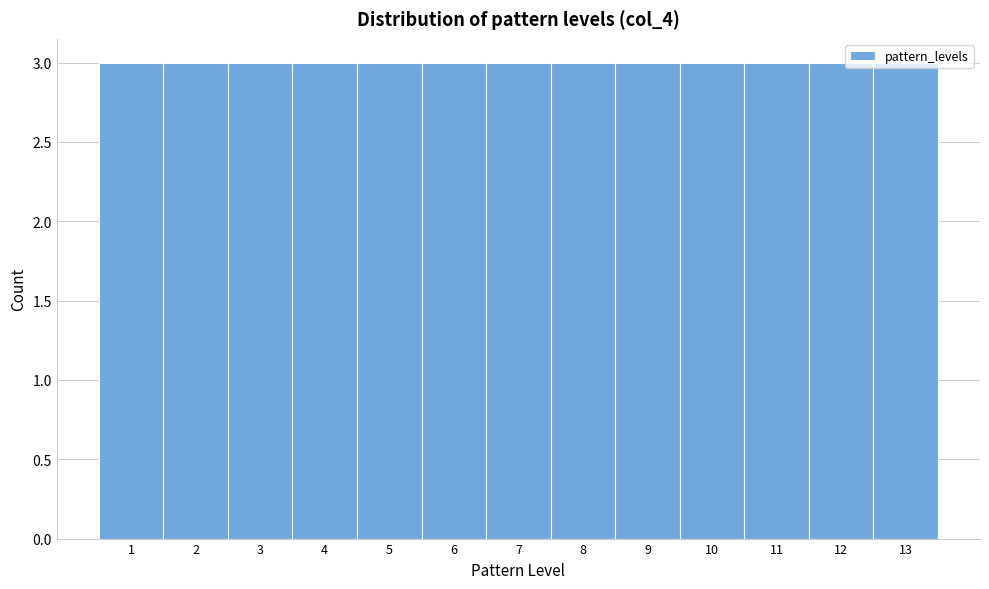

Reading left to right, list every bar in this chart as the range it spans on the x-axis followed by its height. The values are not printed on the chart, so give them approximately, as read against the axis.

0.5 to 1.5: 3
1.5 to 2.5: 3
2.5 to 3.5: 3
3.5 to 4.5: 3
4.5 to 5.5: 3
5.5 to 6.5: 3
6.5 to 7.5: 3
7.5 to 8.5: 3
8.5 to 9.5: 3
9.5 to 10.5: 3
10.5 to 11.5: 3
11.5 to 12.5: 3
12.5 to 13.5: 3